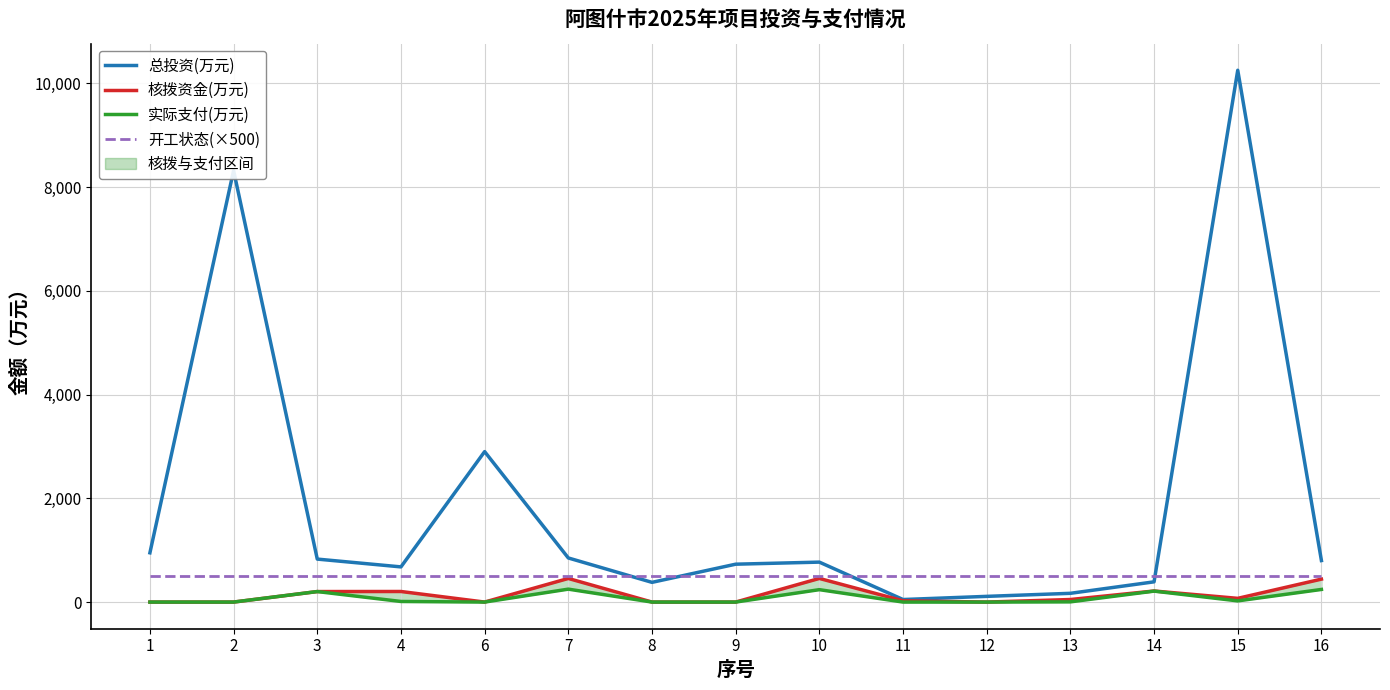

What is the total value across all series at 1?

1449.5